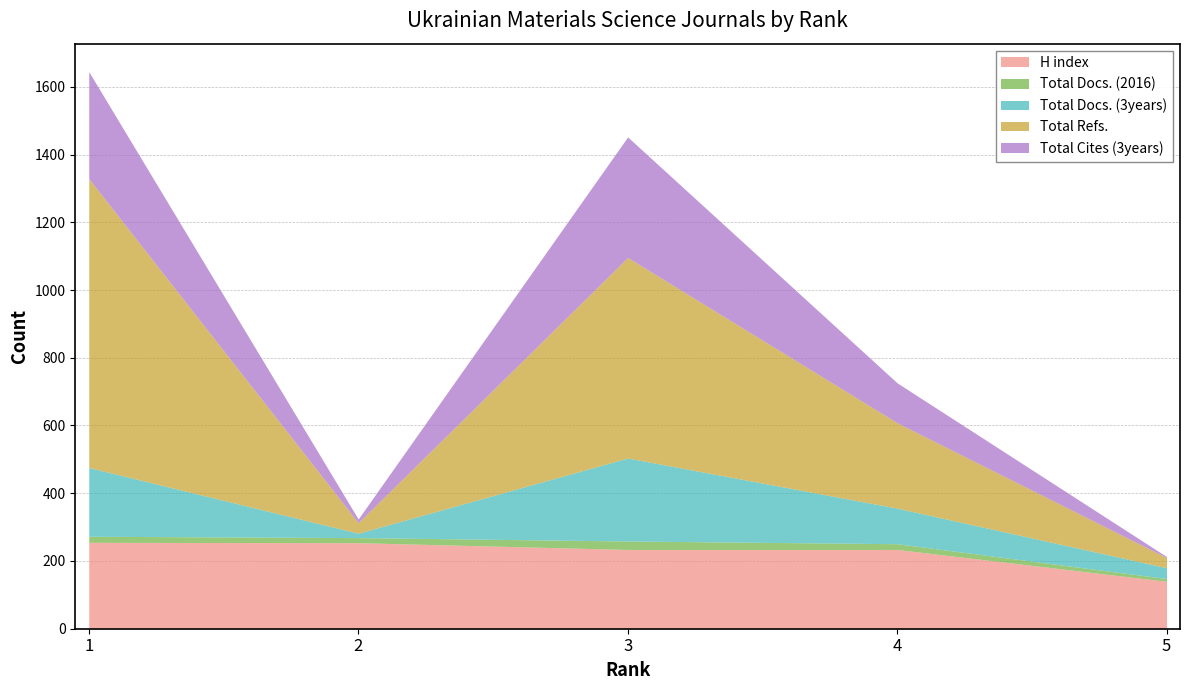

Which label corresponds to the largest value in the chart?

1